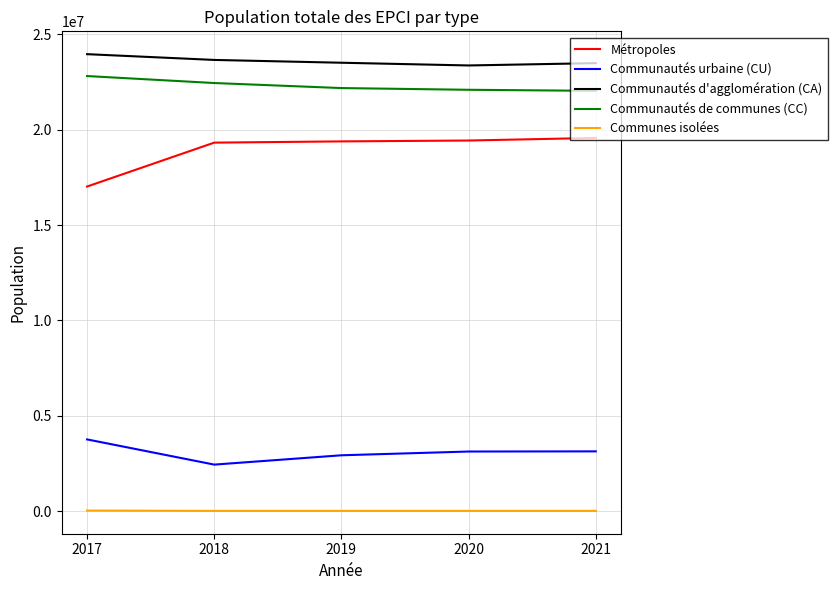

What is the maximum value for Métropoles?

19569912